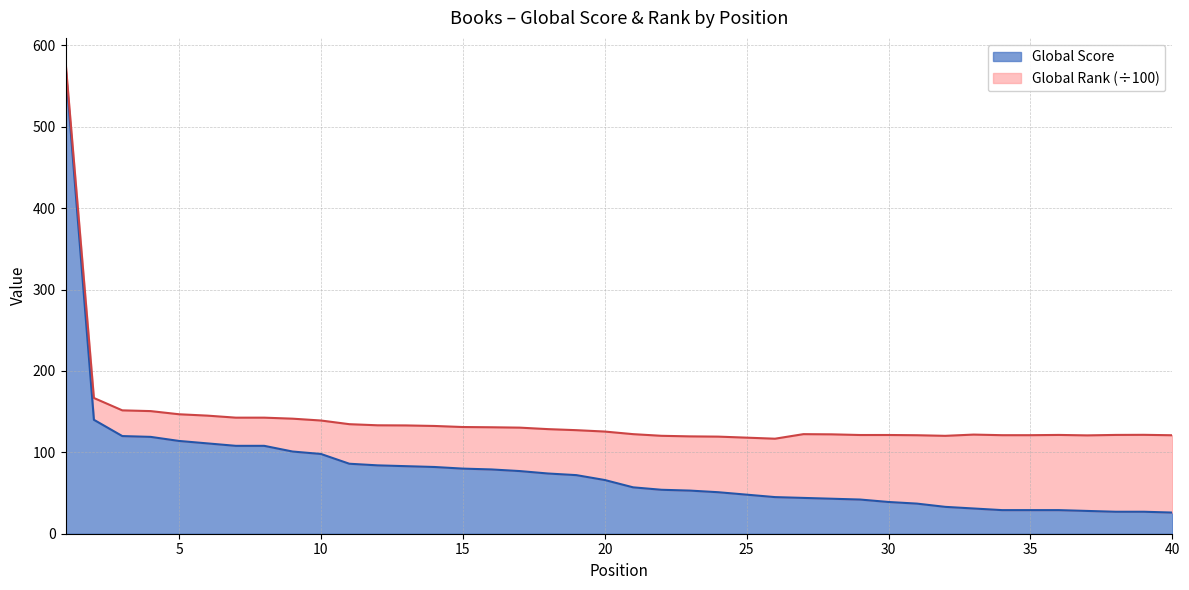

Which has a higher value, 16 or 20?

16